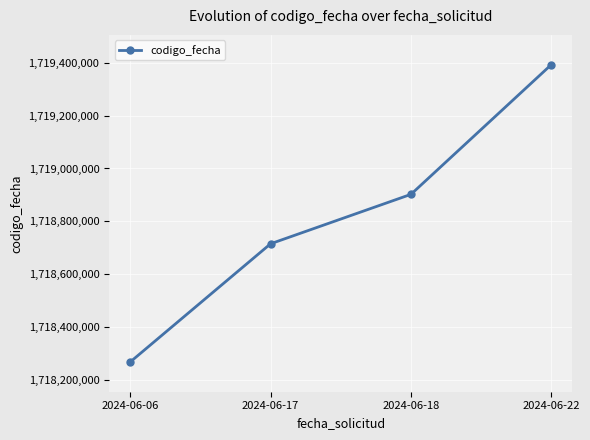

At which label is the value closest to 1718830593?

2024-06-18